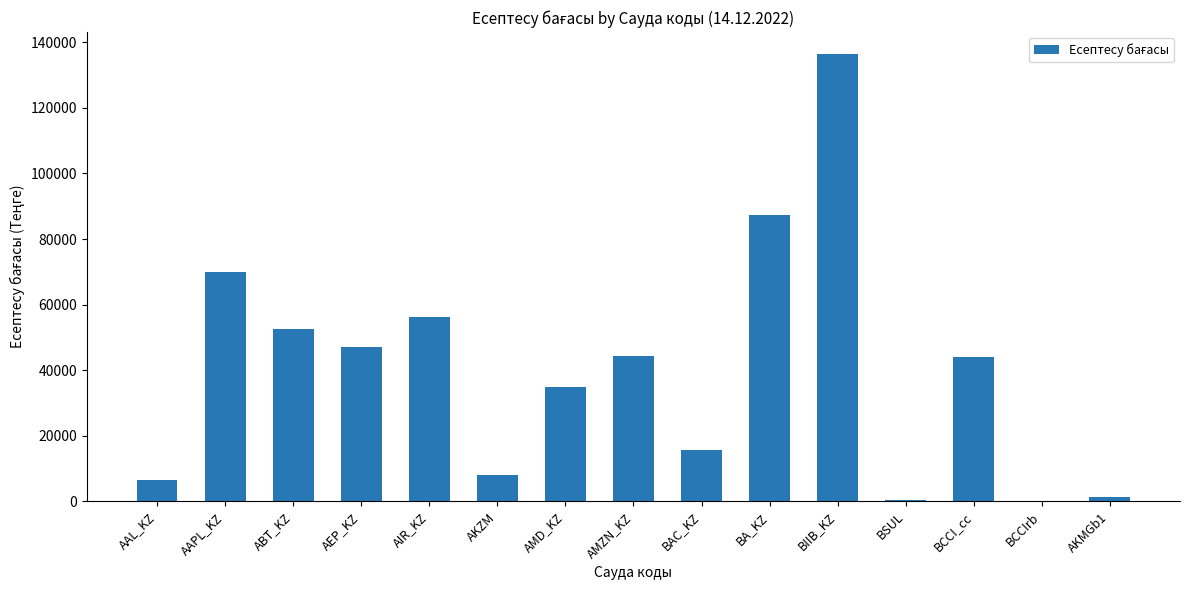

What is the ratio of the value at BIIB_KZ to the value at BSUL?

463.0